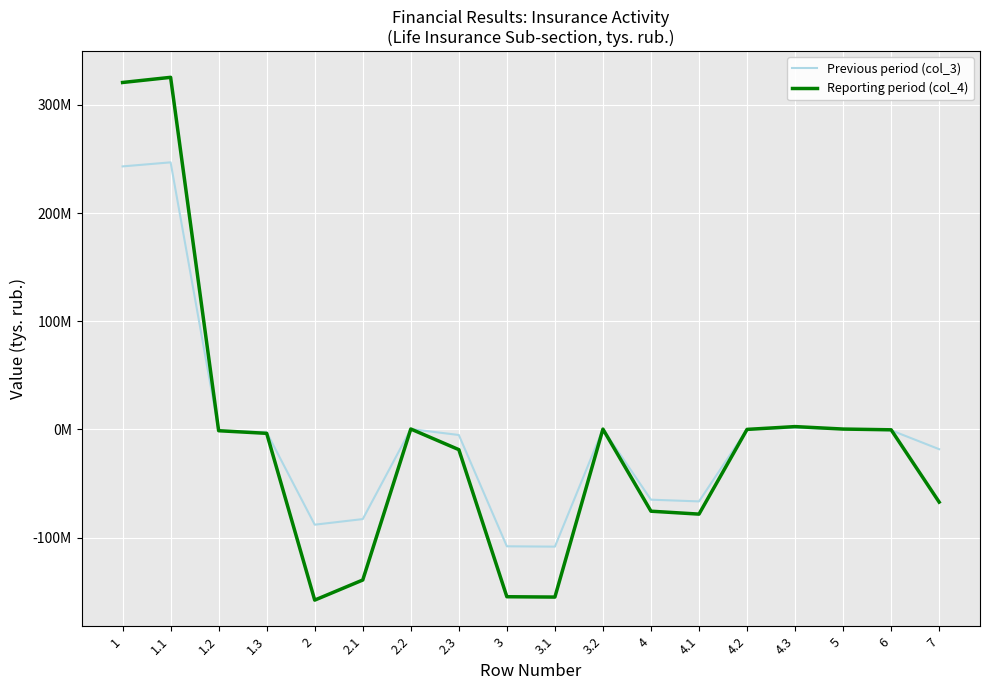

What is the minimum value for Previous period (col_3)?

-108319226.3